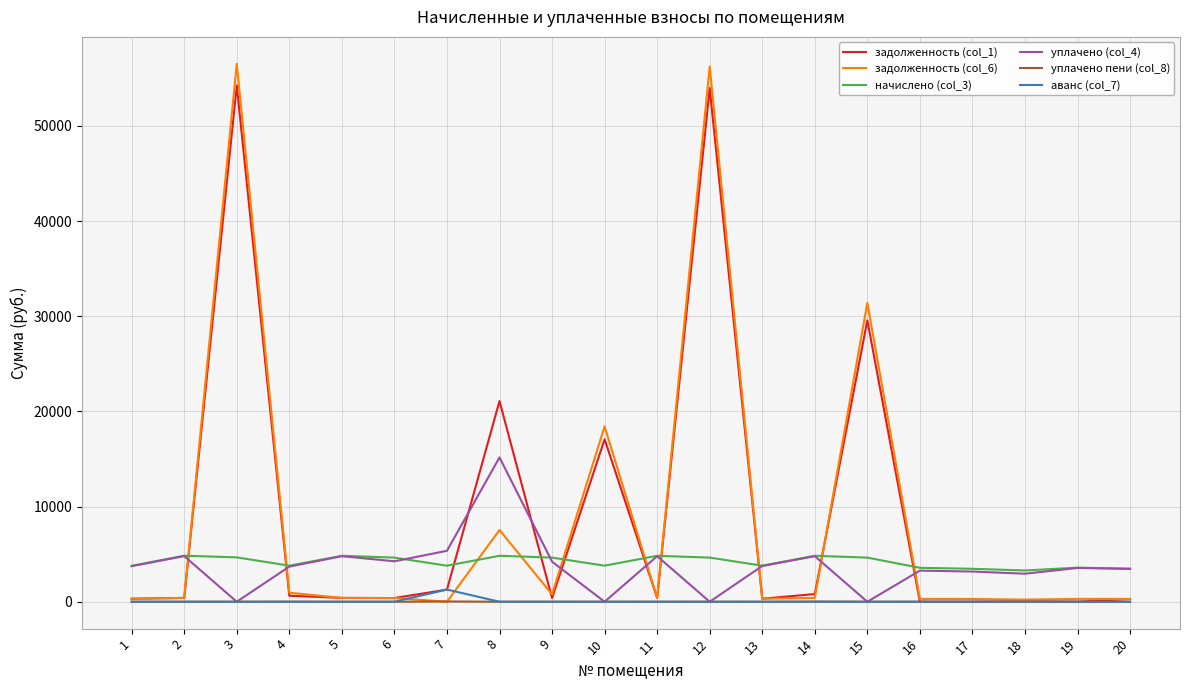

What value does the задолженность (col_6) series have at 12?

56229.8